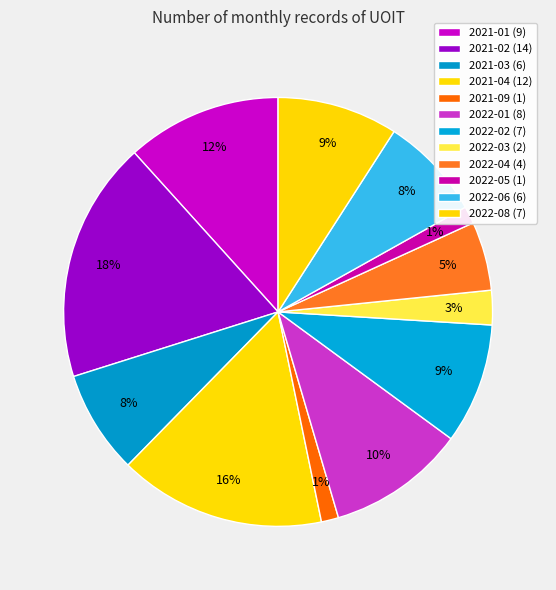

Which category has the smallest portion of the pie?

2021-09